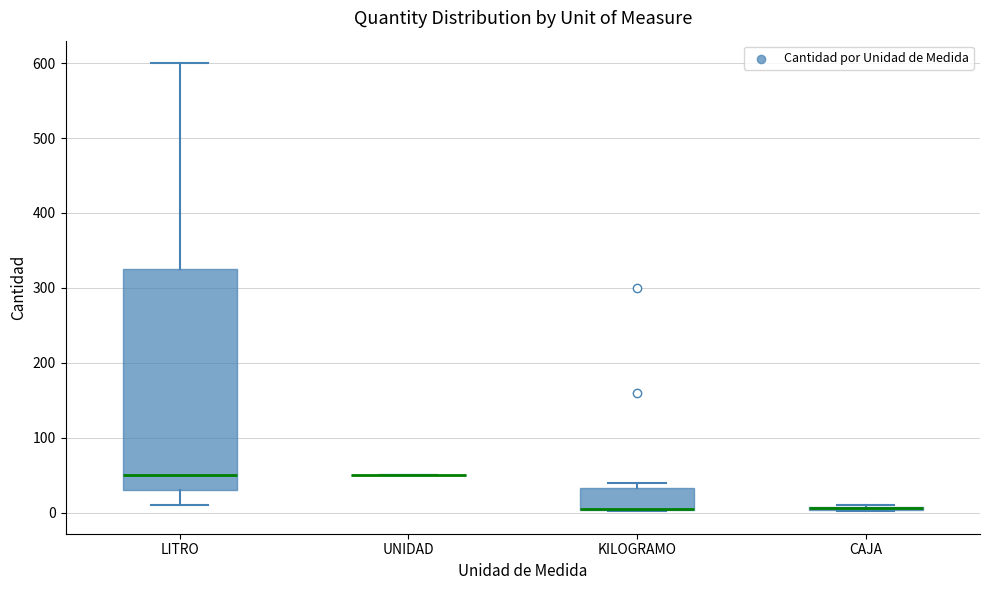

Which box is the tallest, from its lower edge to its upper edge?

LITRO